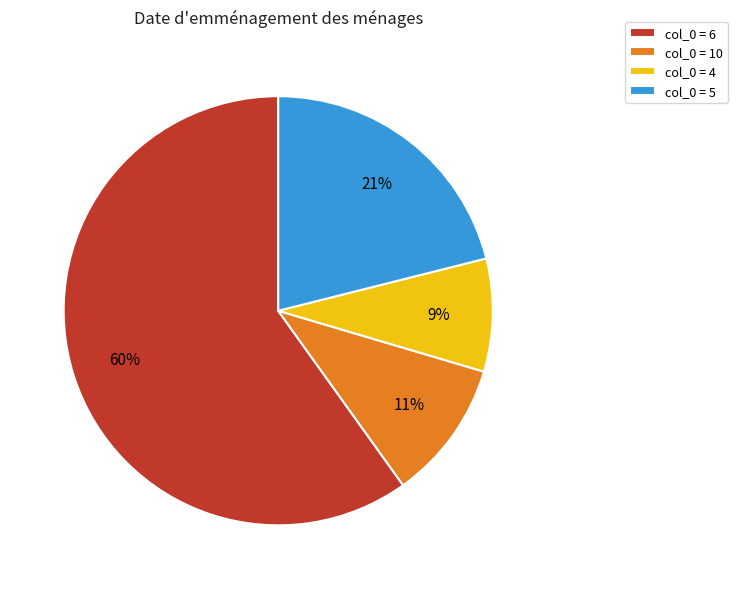

True or false: col_0 = 4 accounts for 15% of the total.

False